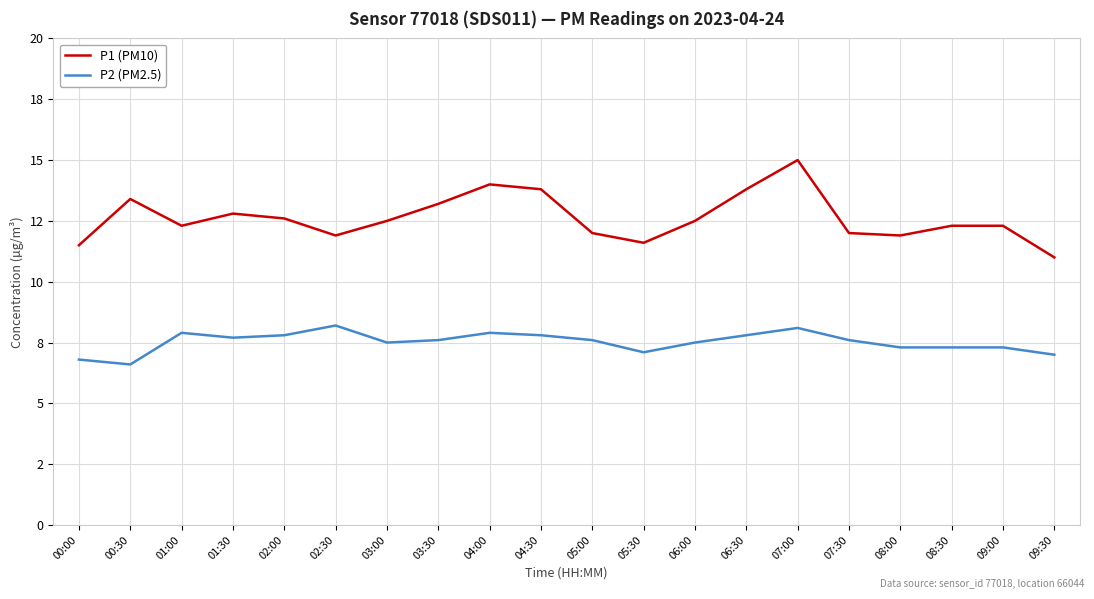

True or false: P2 (PM2.5) and P1 (PM10) intersect in this chart.

False